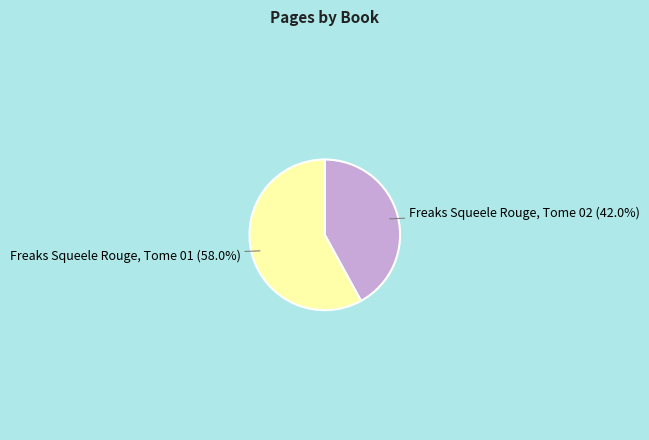

What is the ratio of the value at Freaks Squeele Rouge, Tome 01 to the value at Freaks Squeele Rouge, Tome 02?

1.4